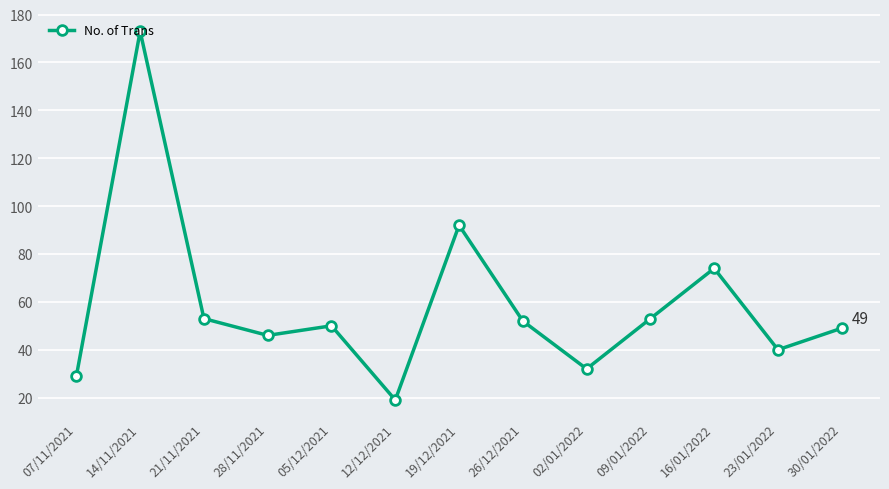

What is the label of the 12th point from the right?

14/11/2021